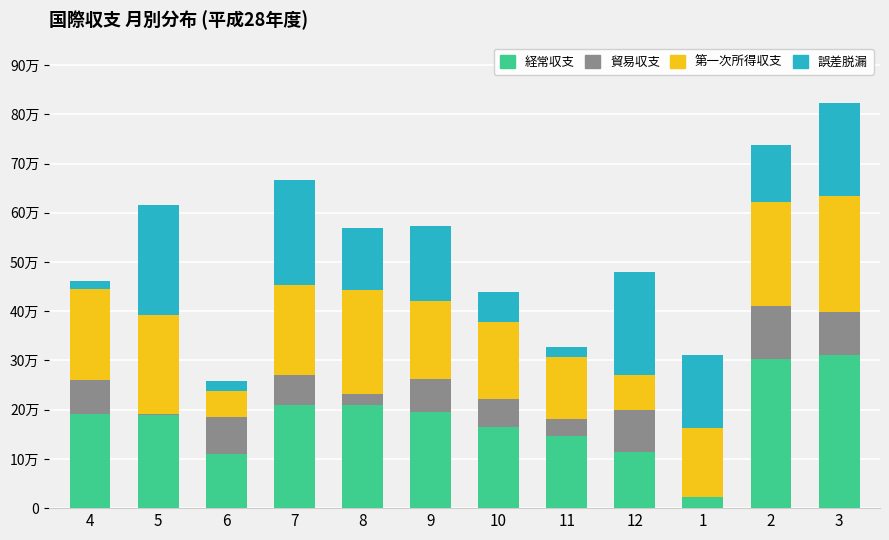

What position from the left is 10?

7